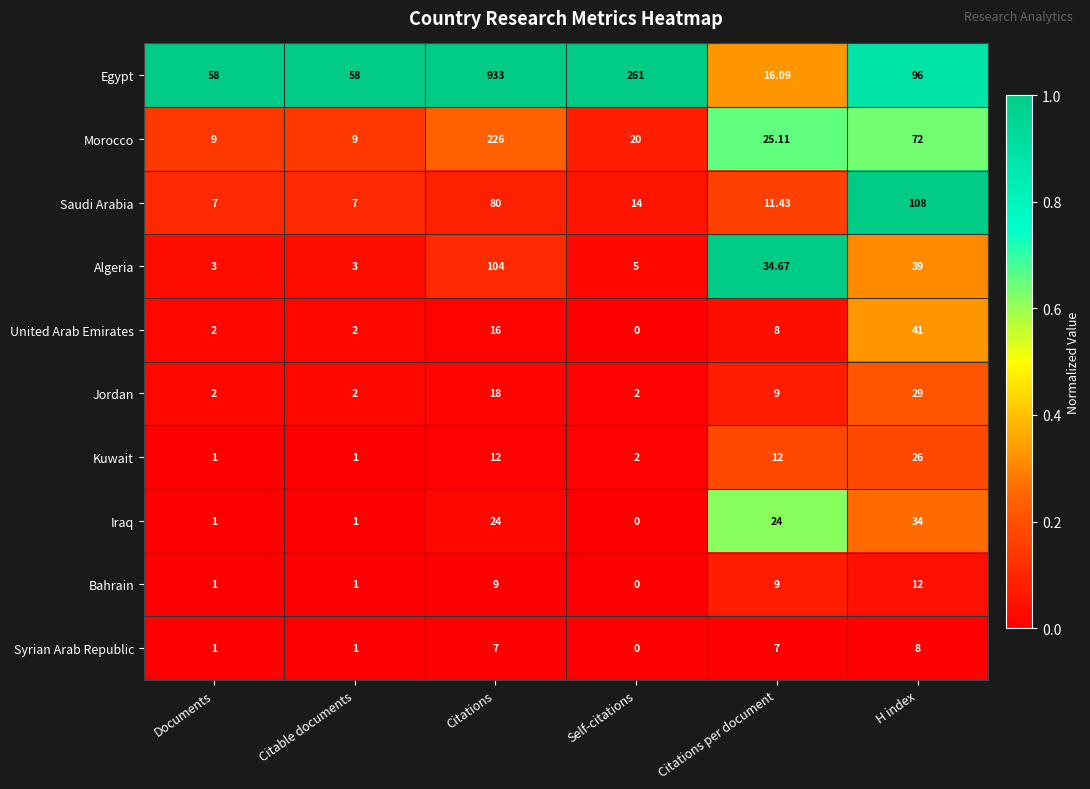

Which label corresponds to the largest value in the chart?

Citations